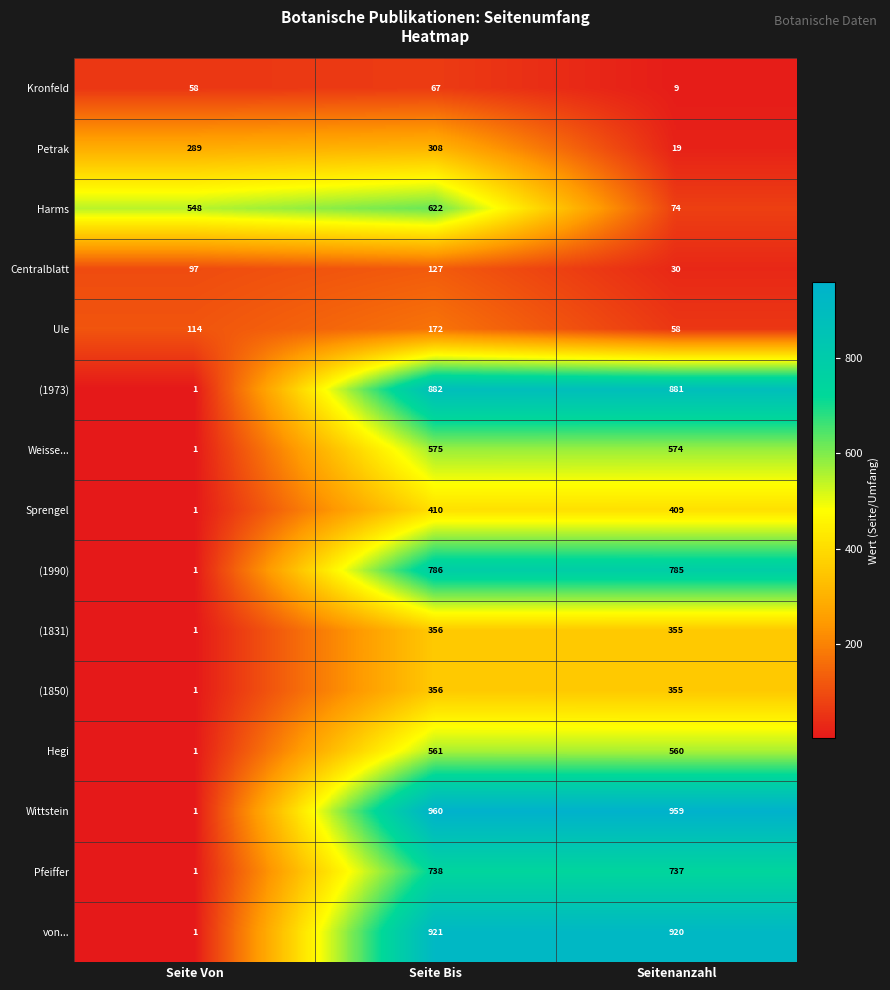

What is the average value of the Hegi series?

374